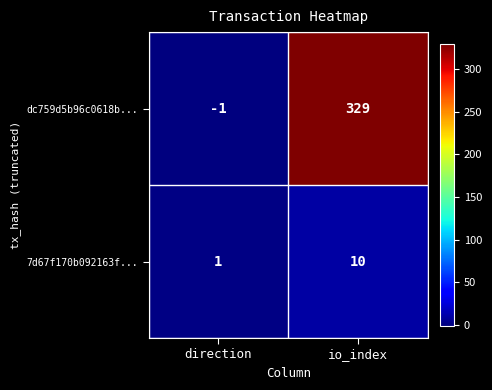

Count the number of categories in the chart.

2